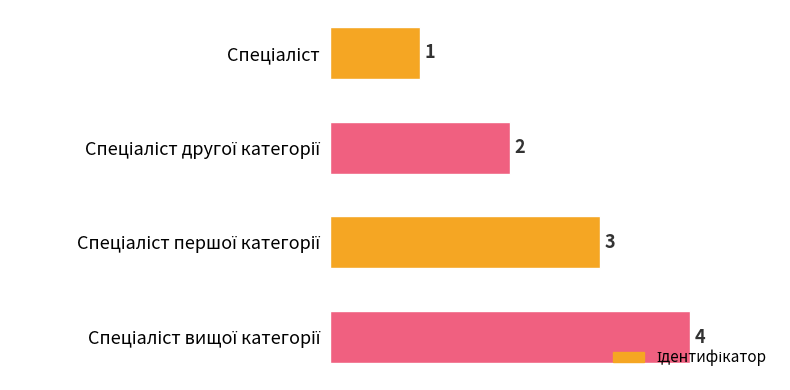

How many data points does each series have?

4